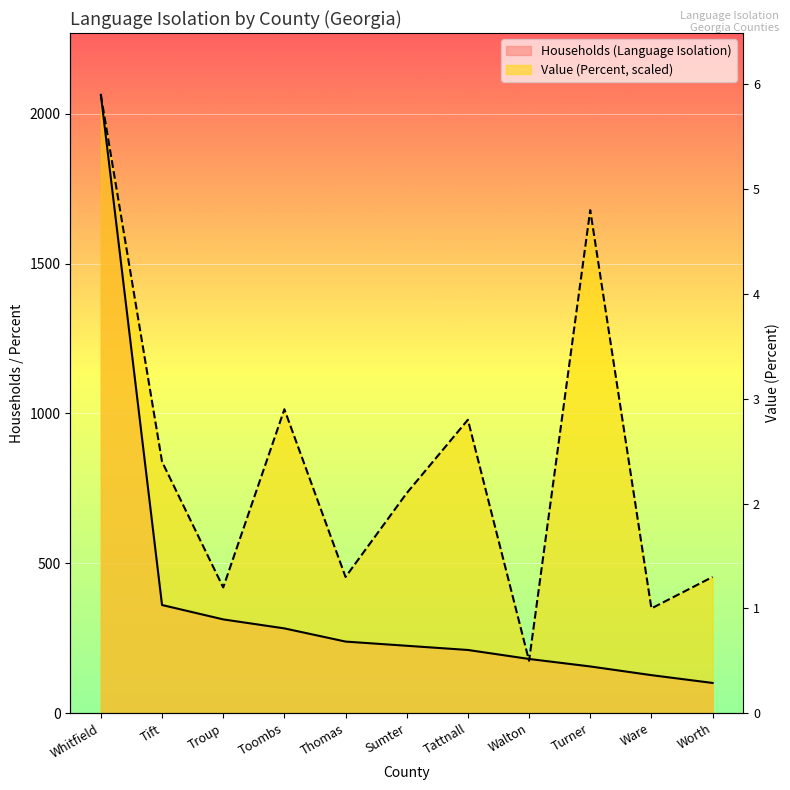

Which series has the largest total across all categories?

Value (Percent)